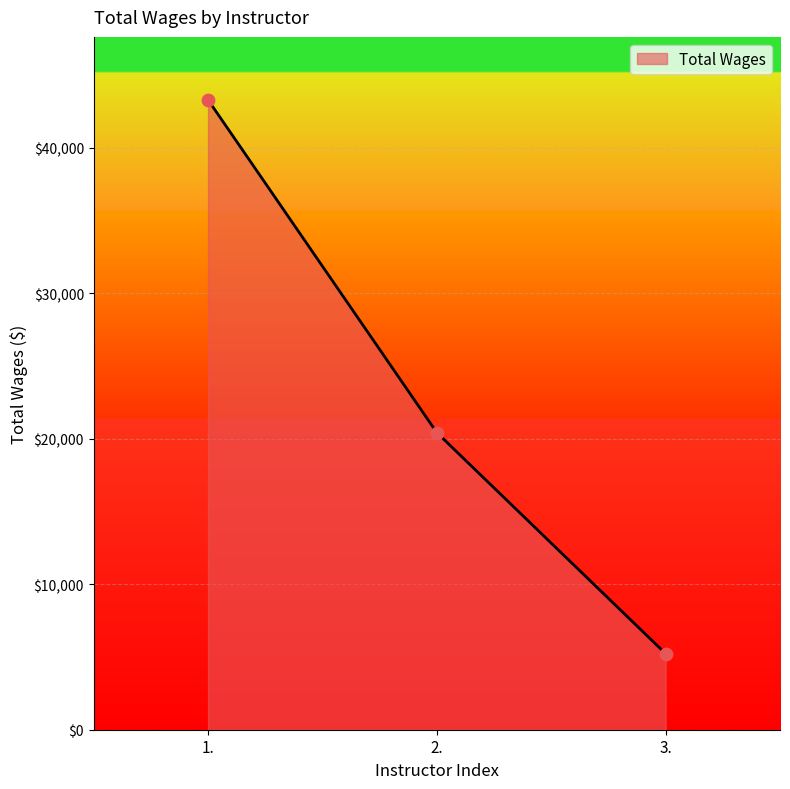

Approximately how many times larger is the value at 1. compared to 2.?

2.1